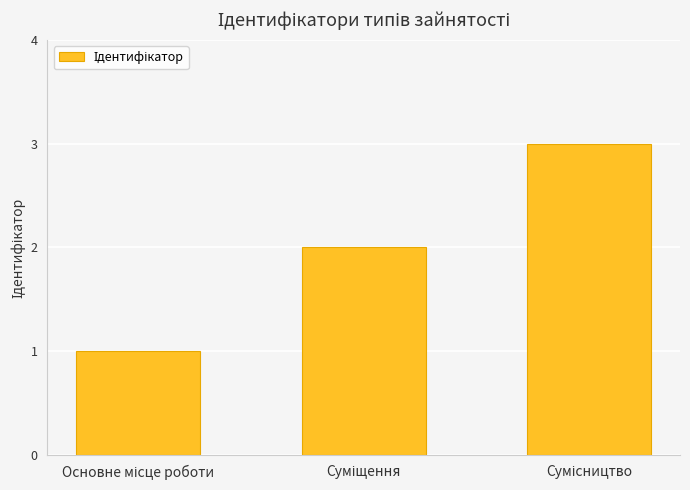

Are the bars horizontal?

No